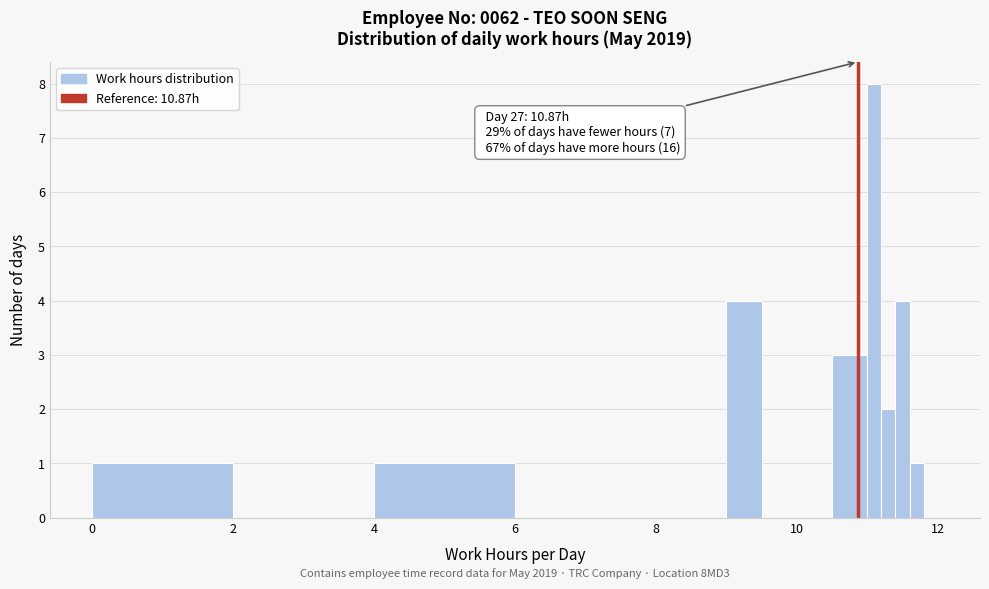

Around what value on the x-axis is the tallest bar? Give the approximate position of its centre, as read against the axis.

11.2